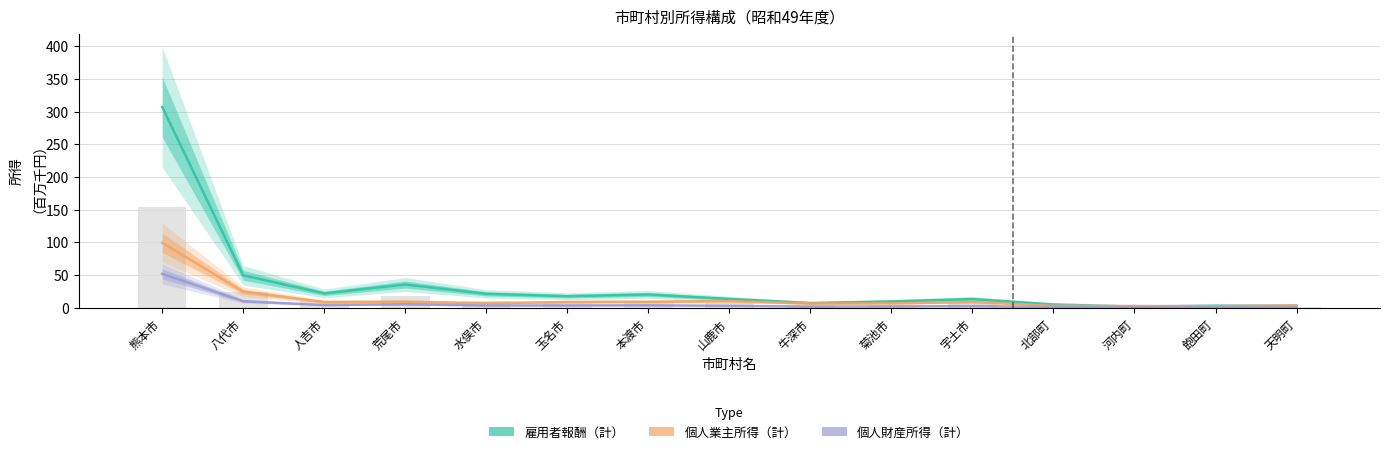

What is the sum of all 個人財産所得（計） values?

94.2